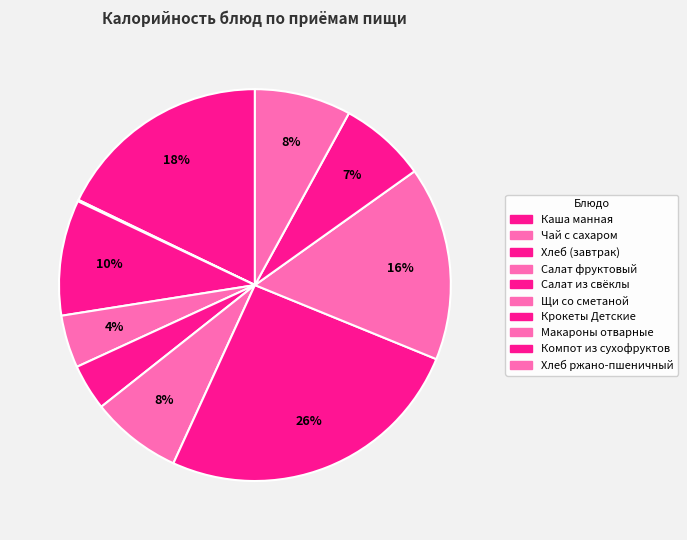

What is the total percentage of Щи со сметаной and Салат фруктовый?

11.9%